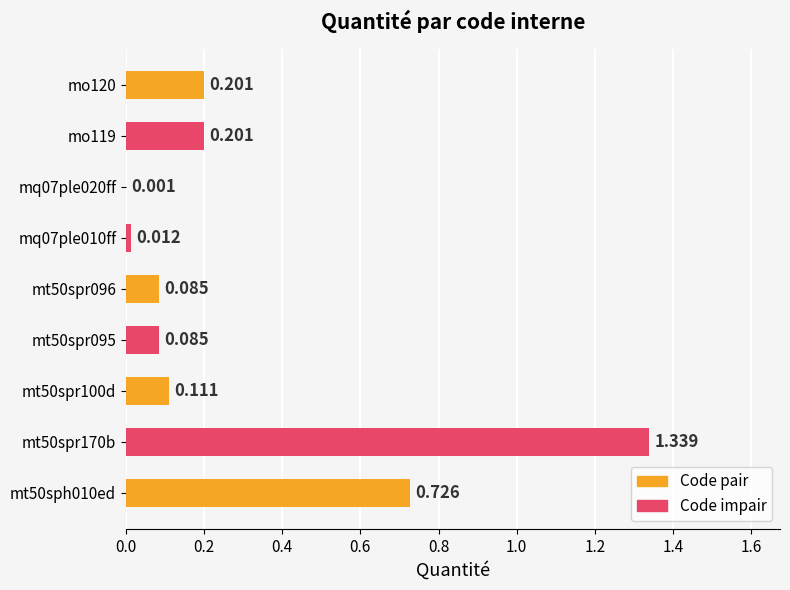

Are the bars horizontal?

Yes